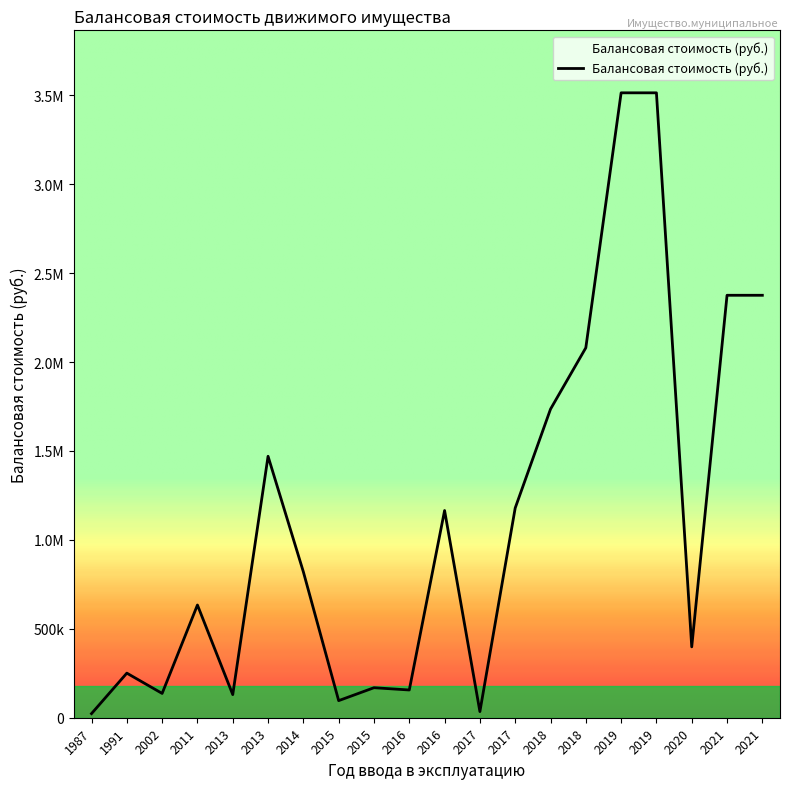

What is the difference between the maximum and minimum values?

3490291